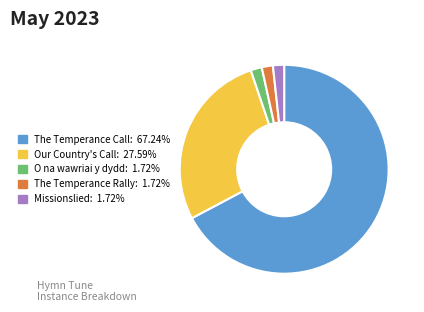

Which has a higher value, The Temperance Call or The Temperance Rally?

The Temperance Call